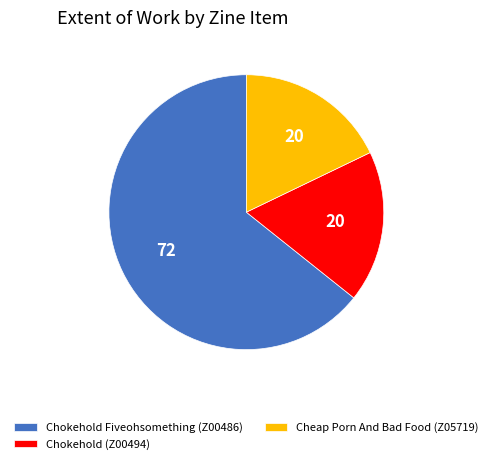

Is there any slice that represents more than half of the pie?

Yes